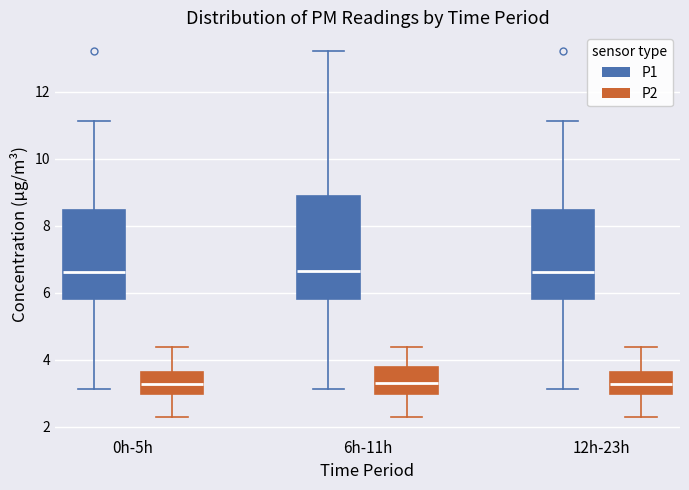

Which box is the tallest, from its lower edge to its upper edge?

6h-11h (P1)